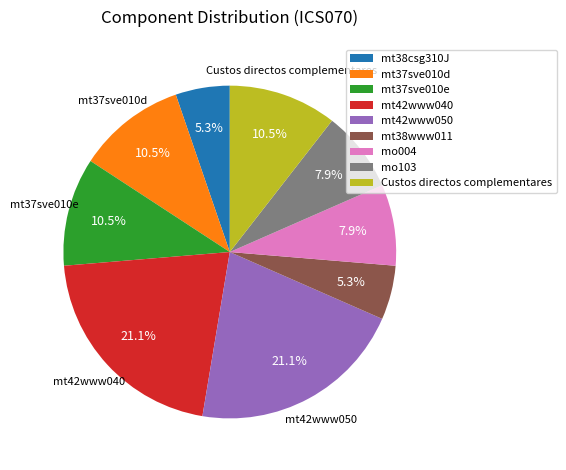

Is it true that mt42www050 is 21% of the pie?

True